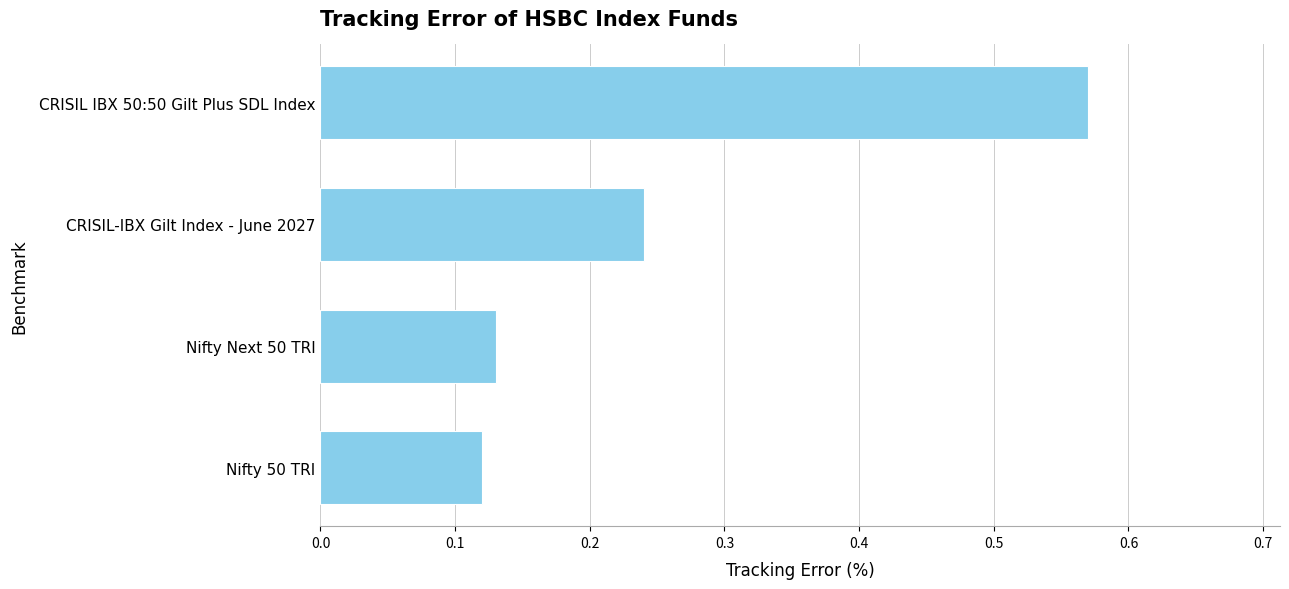

True or false: the data shows 0.2 at Nifty Next 50 TRI.

False